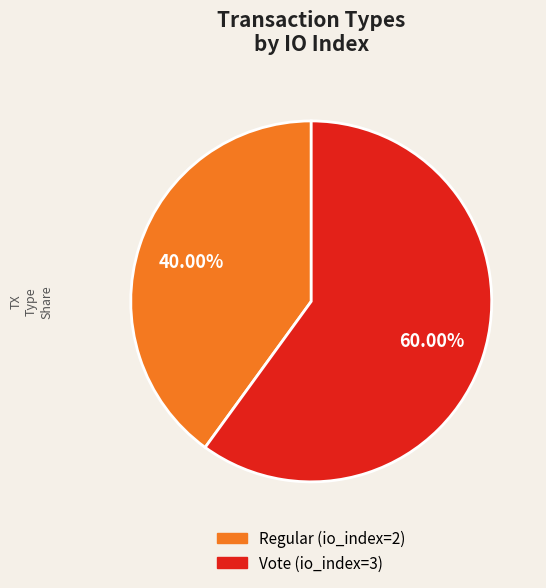

To the nearest percent, what percentage of the pie is Regular (io_index=2)?

40%